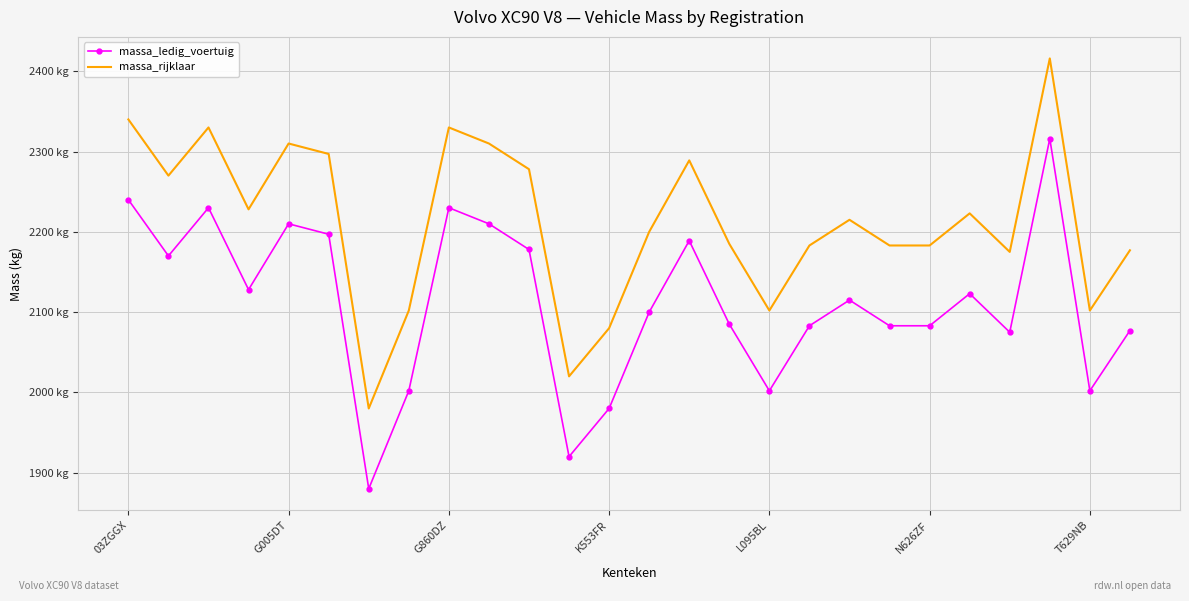

What are all the series names shown in the legend?

massa_ledig_voertuig, massa_rijklaar